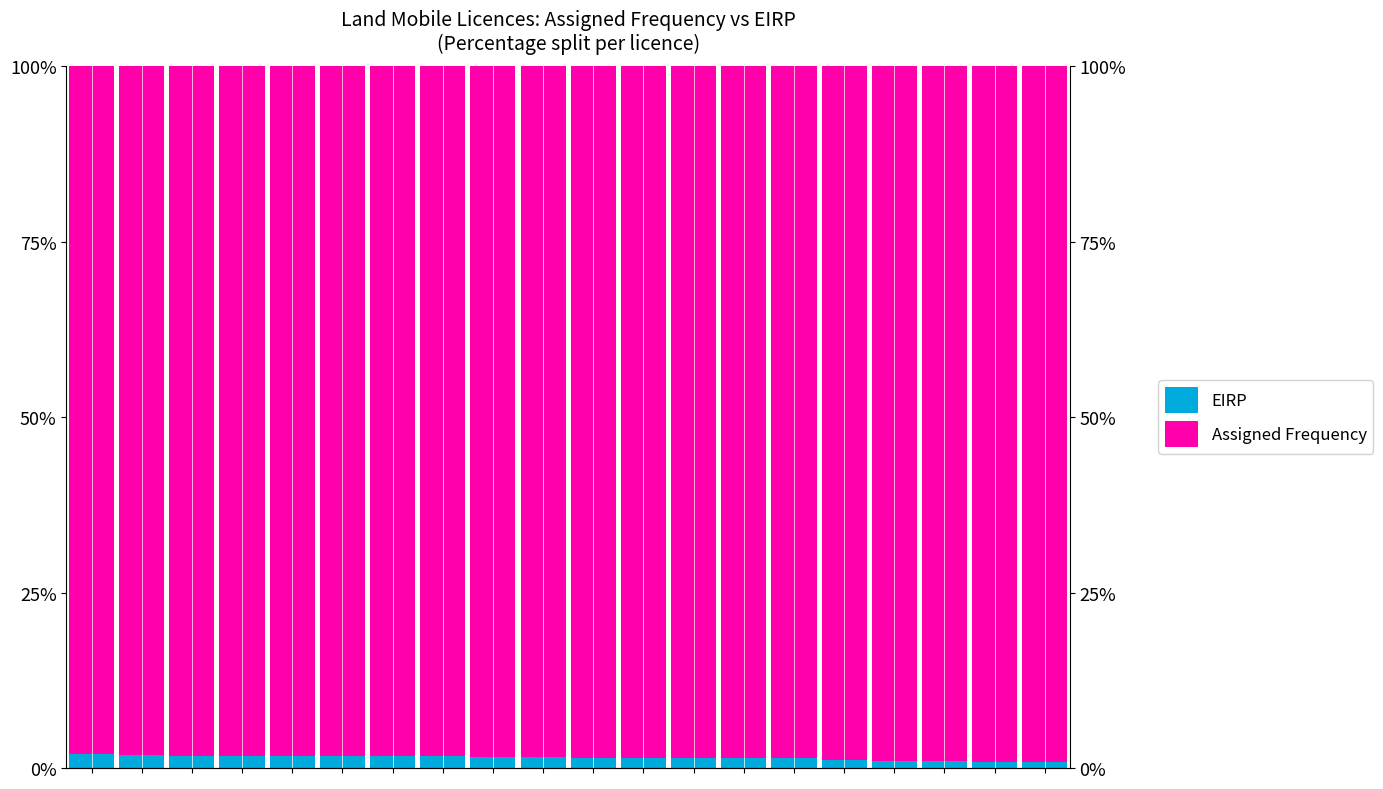

Which series has the largest total across all categories?

Assigned Frequency